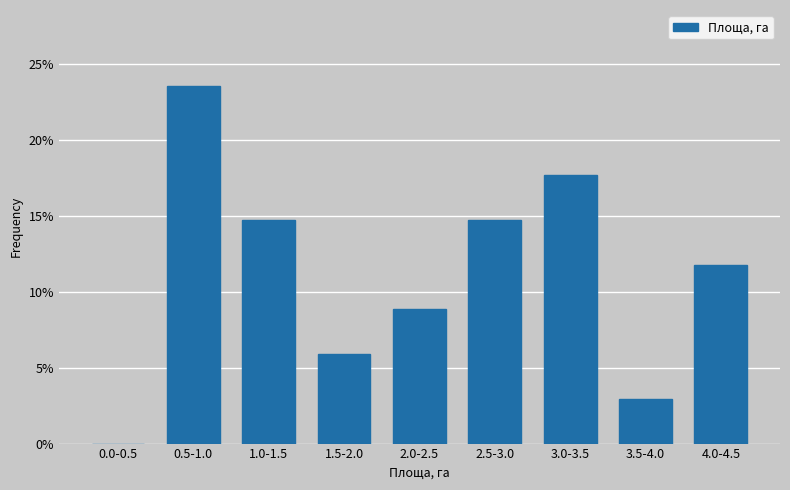

Reading left to right, transcribe all the data shown in this chart.

0.0-0.5=0.0	0.5-1.0=23.5	1.0-1.5=14.7	1.5-2.0=5.9	2.0-2.5=8.8	2.5-3.0=14.7	3.0-3.5=17.6	3.5-4.0=2.9	4.0-4.5=11.8